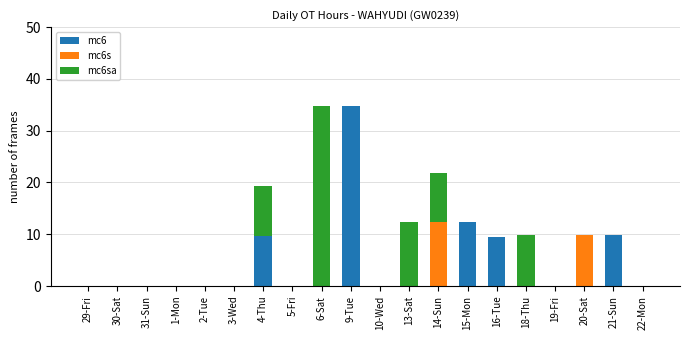

True or false: mc6 has a value of 0.0 at 1-Mon.

True